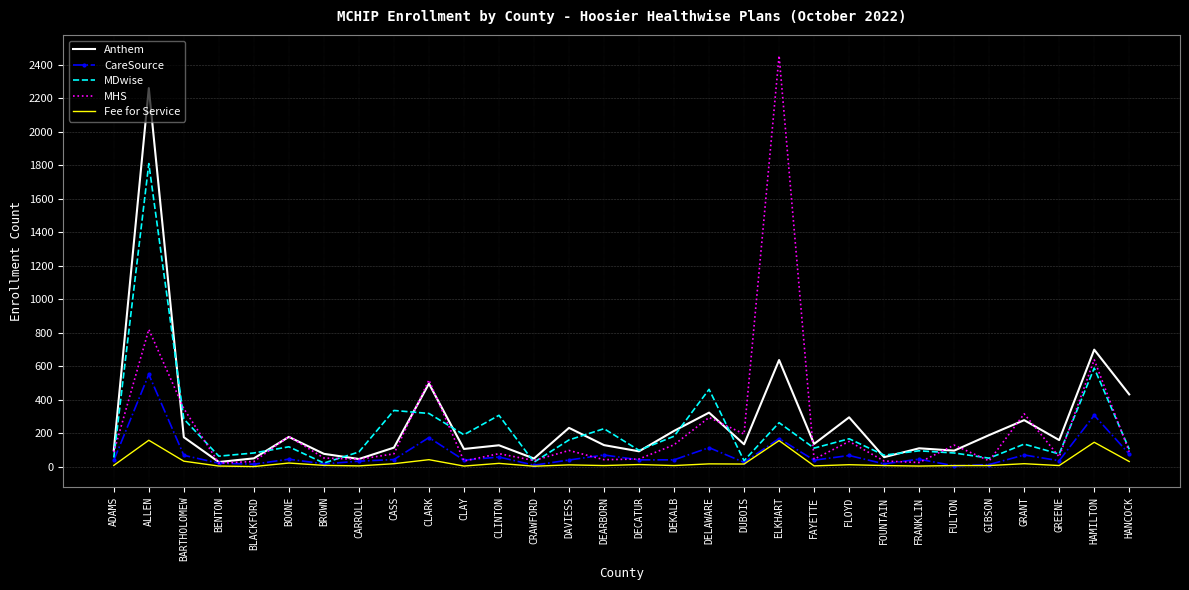

Is it true that MDwise equals 110 at FAYETTE?

True